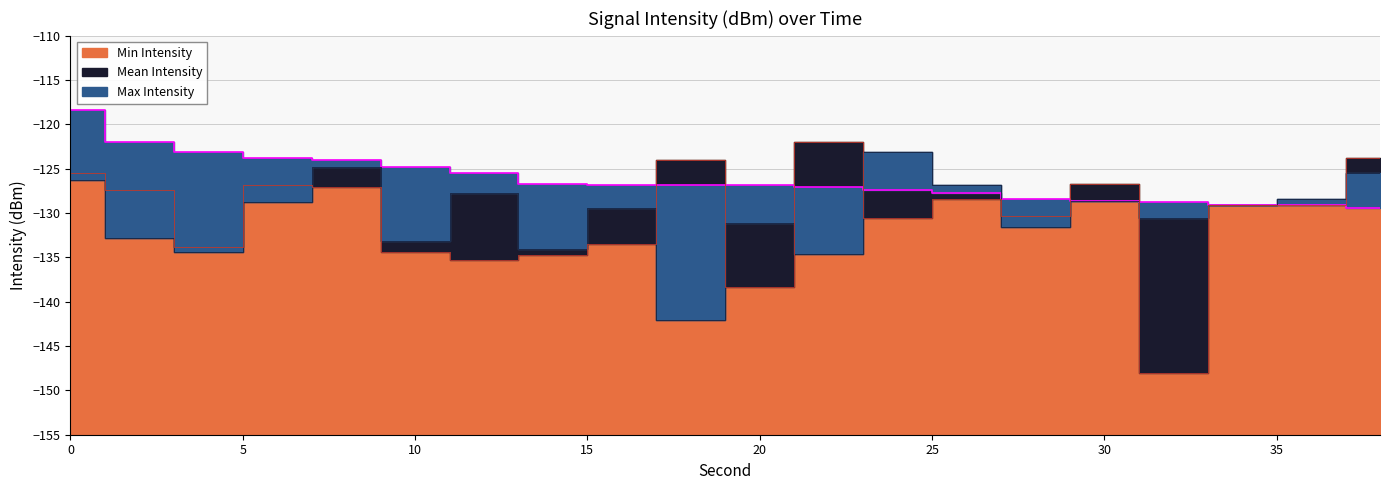

Where is Min Intensity nearest to the value -135?

12